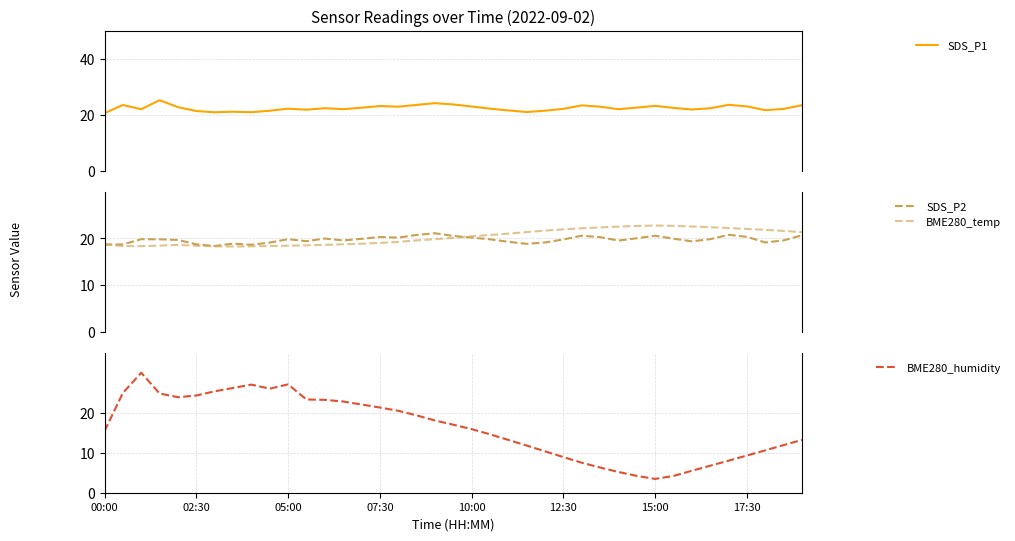

What is the highest value of the SDS_P1 series?

25.2